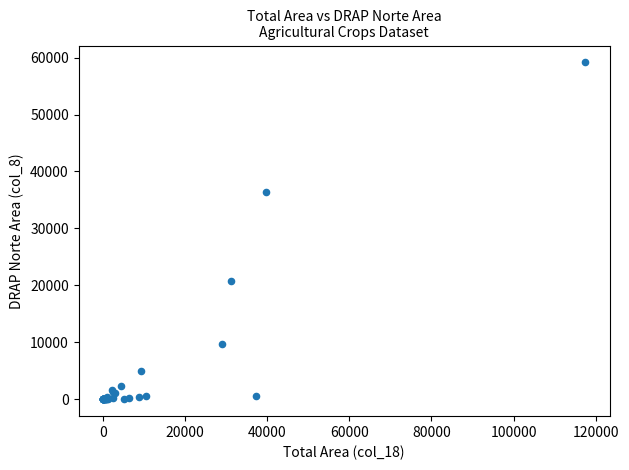

What Y value in the scatter plot is closest to 29576?

36321.4